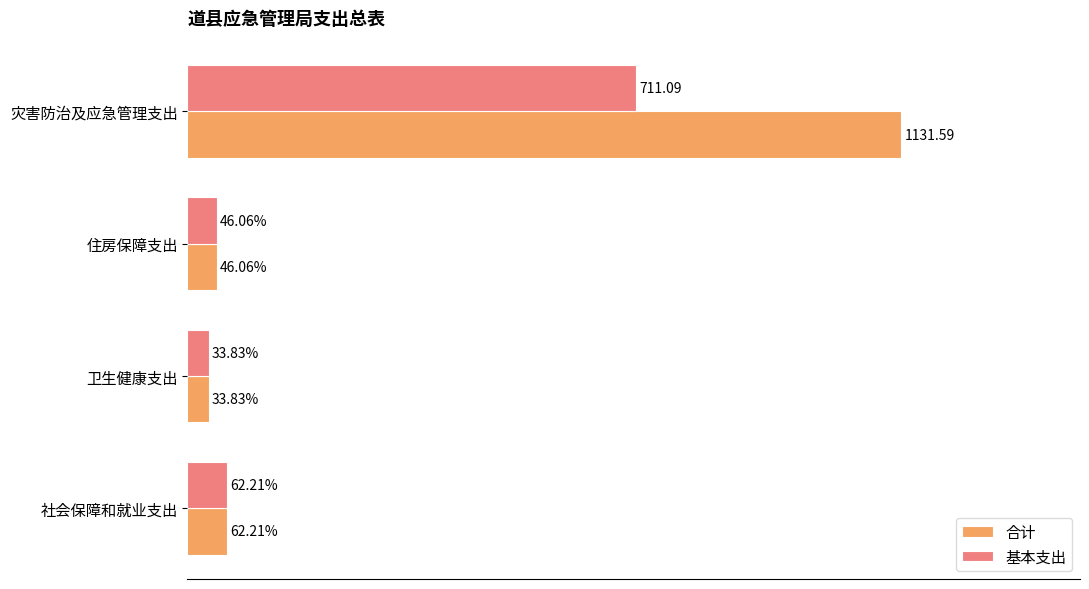

Is the value of 基本支出 at 灾害防治及应急管理支出 greater than the value of 合计 at 社会保障和就业支出?

Yes